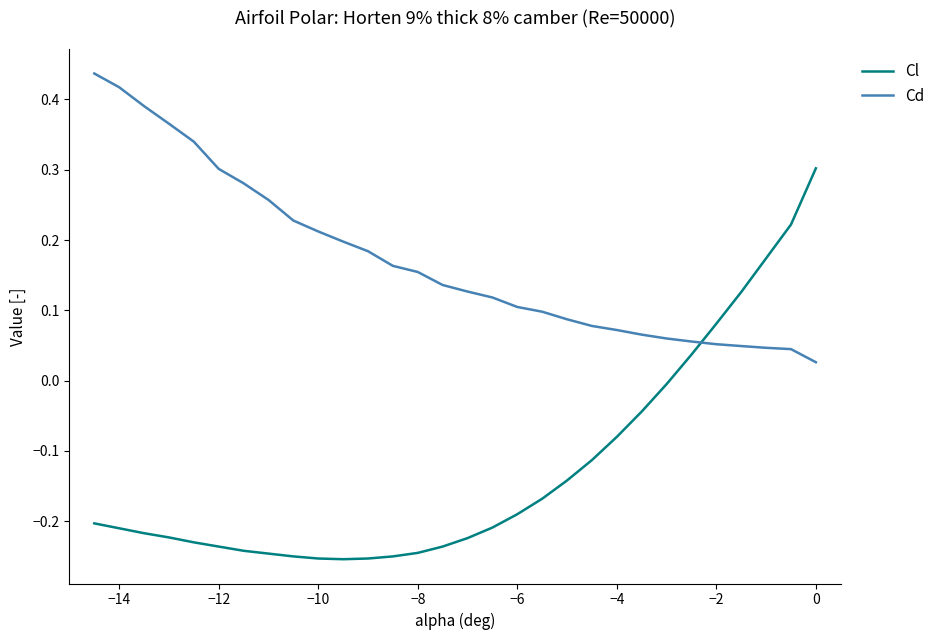

How many series are shown in this chart?

2